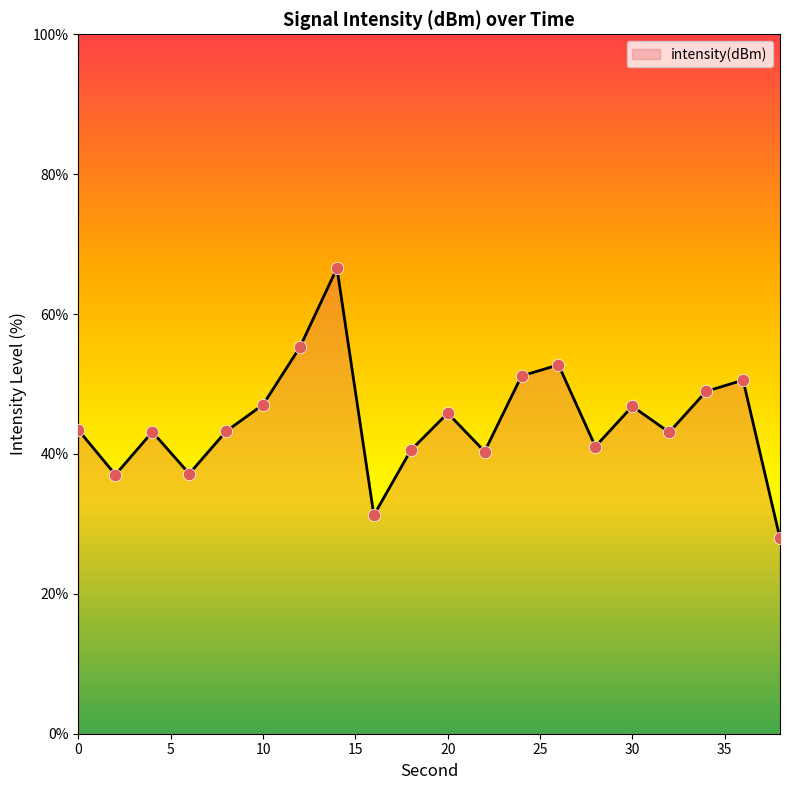

What is the smallest value displayed?

27.9